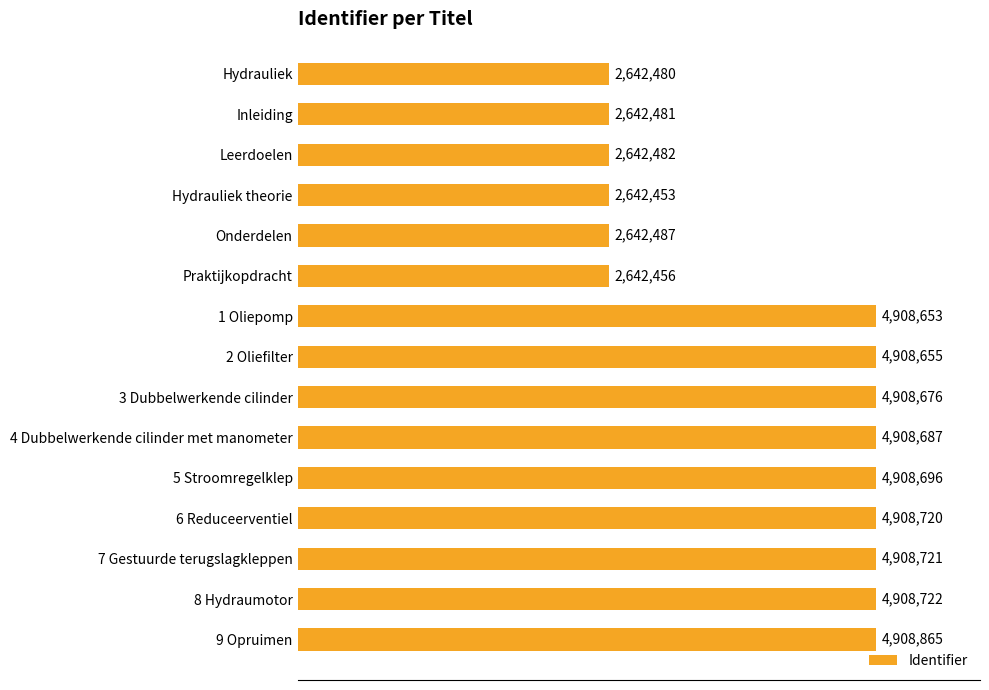

What is the minimum value shown in the chart?

2642453